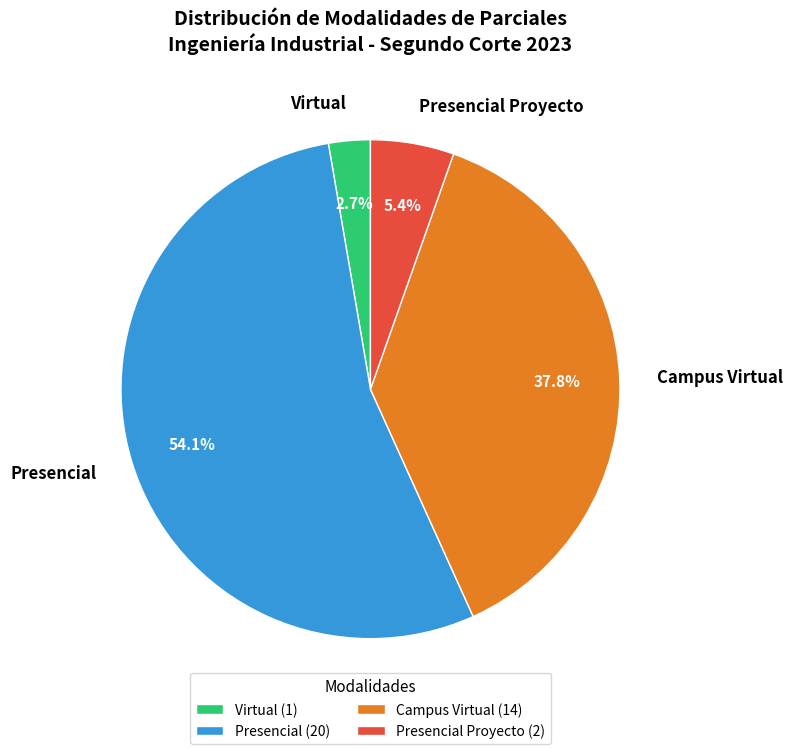

How much of the chart is everything except Presencial Proyecto?

94.6%